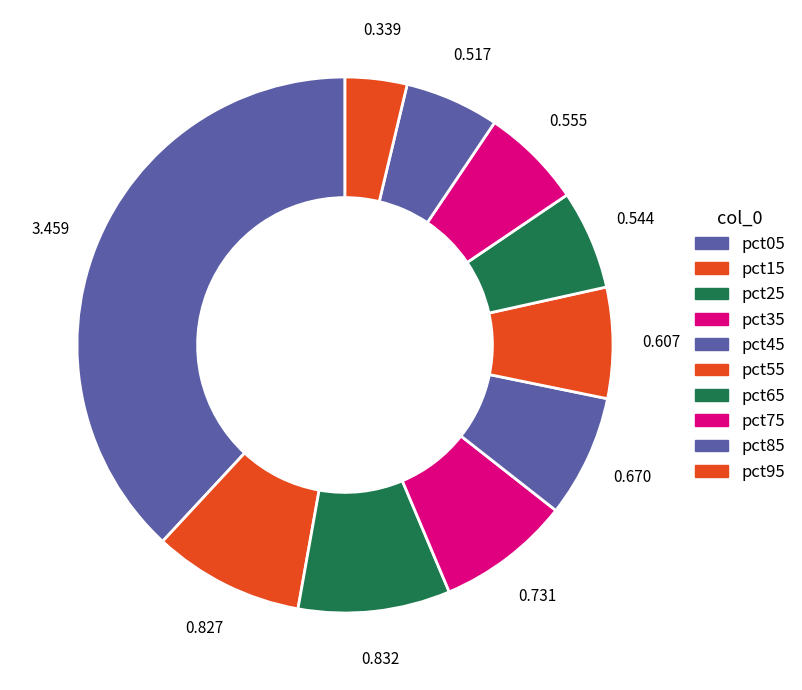

Is there a majority slice in this chart?

No